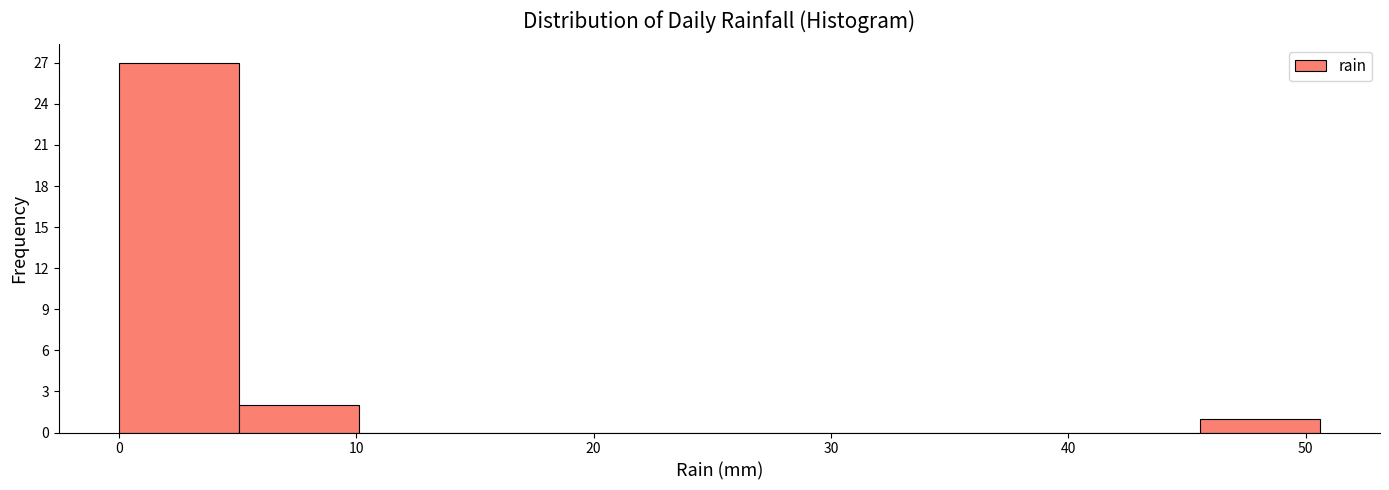

Which range on the x-axis has the tallest bar?

0 to 5